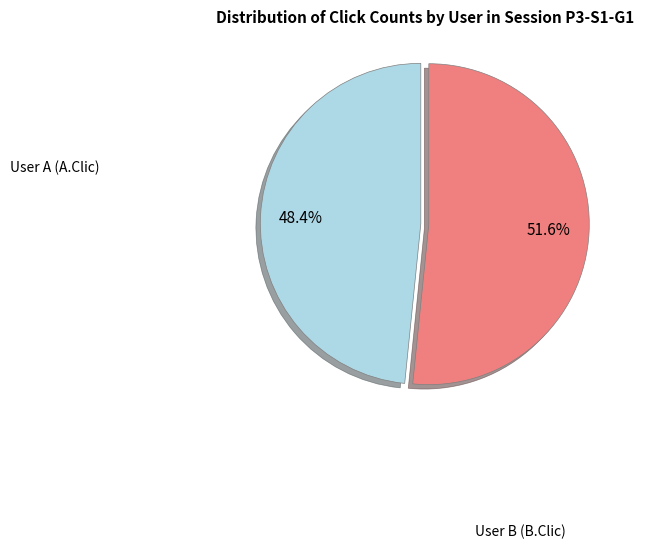

Is there any slice that represents more than half of the pie?

Yes